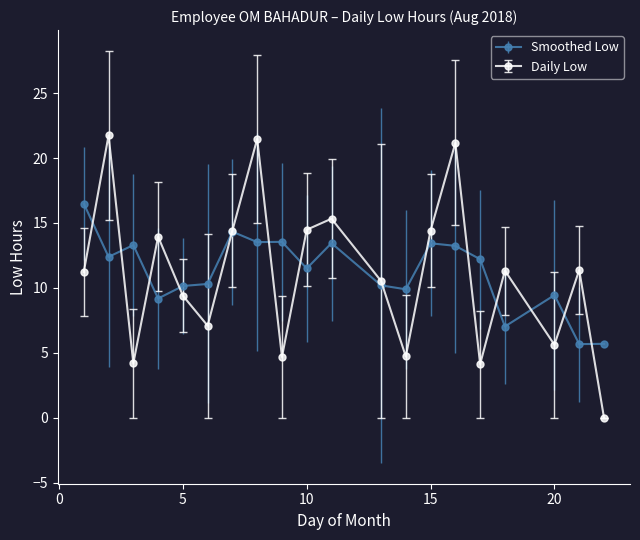

What is the value of the Smoothed Low point at the 13th from the left?

9.9